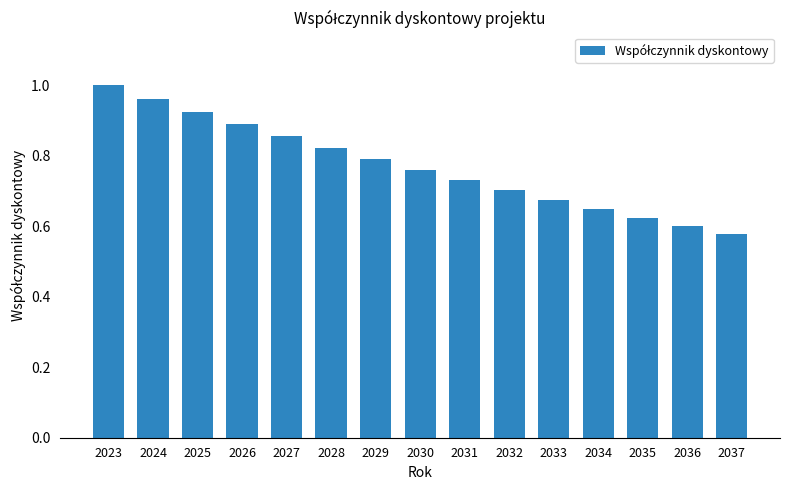

Count the number of data series in this chart.

1